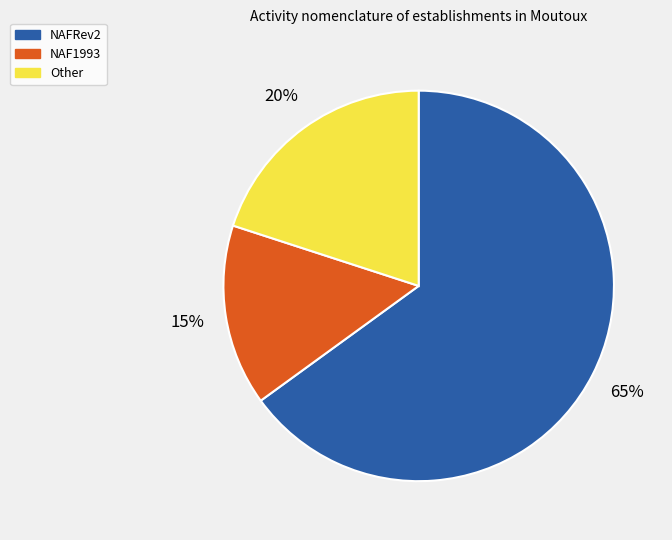

How many slices are in this pie chart?

3